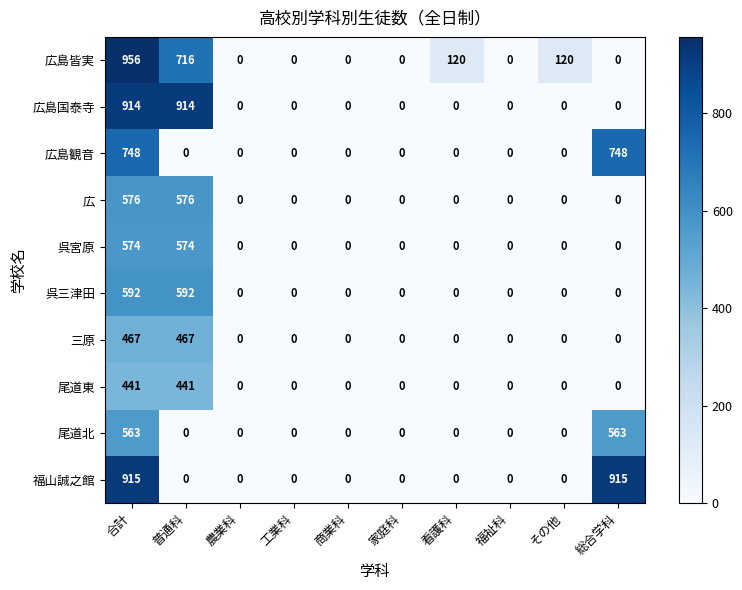

Rank the series by their maximum value, from highest to lowest.

広島皆実, 福山誠之館, 広島国泰寺, 広島観音, 呉三津田, 広, 呉宮原, 尾道北, 三原, 尾道東